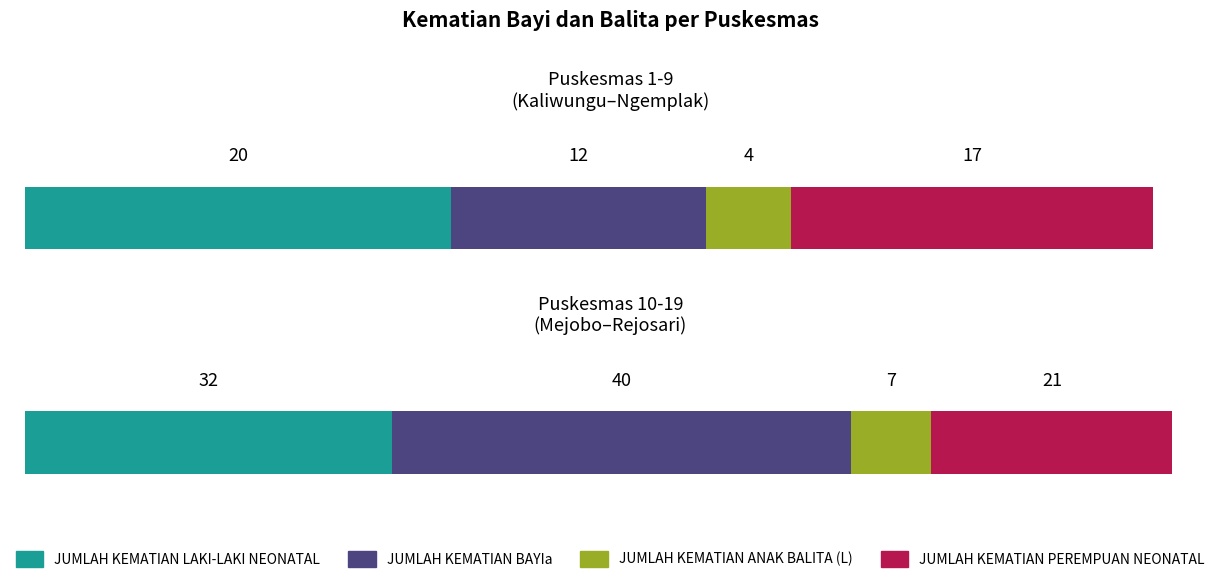

The JUMLAH KEMATIAN PEREMPUAN NEONATAL series shows 3 at 14. True or false?

False